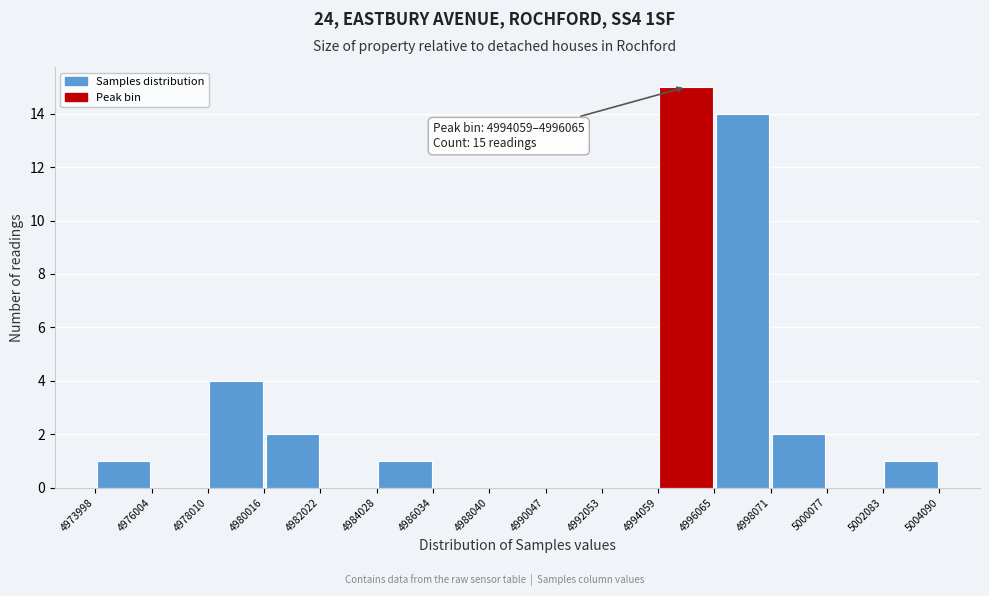

Which range on the x-axis has the tallest bar?

4994059 to 4996065